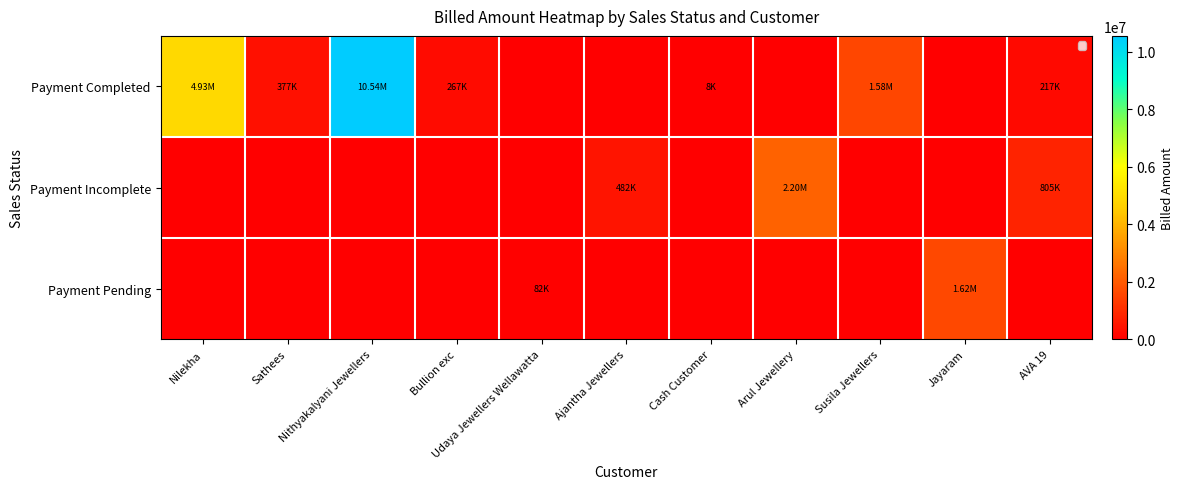

Which series has the largest range (max minus min)?

Payment Completed